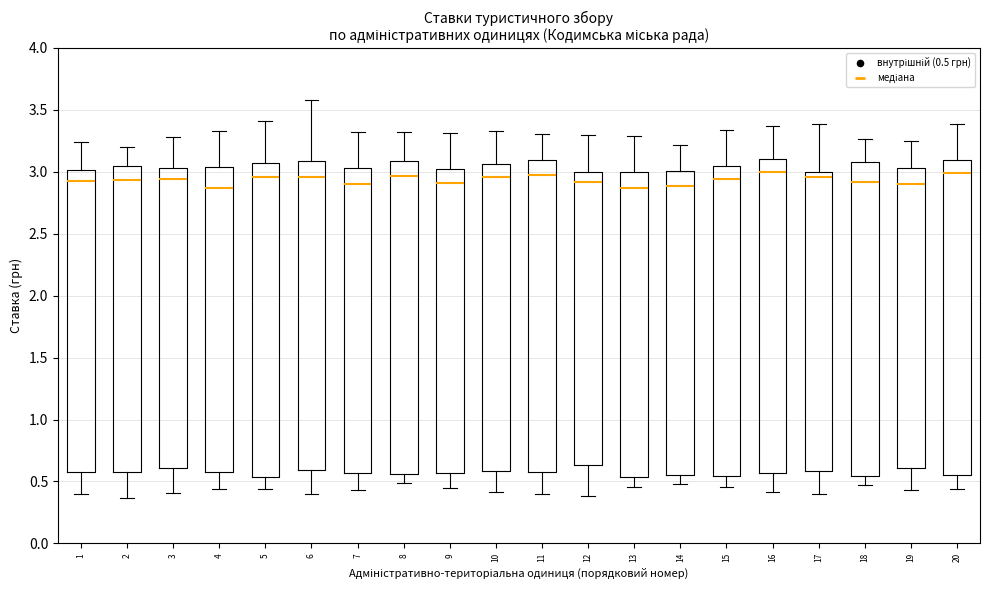

Reading left to right, transcribe this box plot: for each box, give where its median line is, the range the box spans, and where its two whiskers end, as read against the y-axis. The values are not printed on the chart, so give them approximately, as read against the axis.

1: median 2.90, box 0.60 to 3.00, whiskers 0.40 to 3.25
2: median 2.95, box 0.60 to 3.05, whiskers 0.35 to 3.20
3: median 2.95, box 0.60 to 3.05, whiskers 0.40 to 3.30
4: median 2.85, box 0.60 to 3.05, whiskers 0.45 to 3.35
5: median 2.95, box 0.55 to 3.05, whiskers 0.45 to 3.40
6: median 2.95, box 0.60 to 3.10, whiskers 0.40 to 3.60
7: median 2.90, box 0.55 to 3.05, whiskers 0.45 to 3.30
8: median 2.95, box 0.55 to 3.10, whiskers 0.50 to 3.30
9: median 2.90, box 0.55 to 3.00, whiskers 0.45 to 3.30
10: median 2.95, box 0.60 to 3.05, whiskers 0.40 to 3.35
11: median 2.95, box 0.60 to 3.10, whiskers 0.40 to 3.30
12: median 2.90, box 0.65 to 3.00, whiskers 0.40 to 3.30
13: median 2.85, box 0.55 to 3.00, whiskers 0.45 to 3.30
14: median 2.90, box 0.55 to 3.00, whiskers 0.50 to 3.20
15: median 2.95, box 0.55 to 3.05, whiskers 0.45 to 3.35
16: median 3.00, box 0.55 to 3.10, whiskers 0.40 to 3.35
17: median 2.95, box 0.60 to 3.00, whiskers 0.40 to 3.40
18: median 2.90, box 0.55 to 3.10, whiskers 0.45 to 3.25
19: median 2.90, box 0.60 to 3.05, whiskers 0.45 to 3.25
20: median 3.00, box 0.55 to 3.10, whiskers 0.45 to 3.40